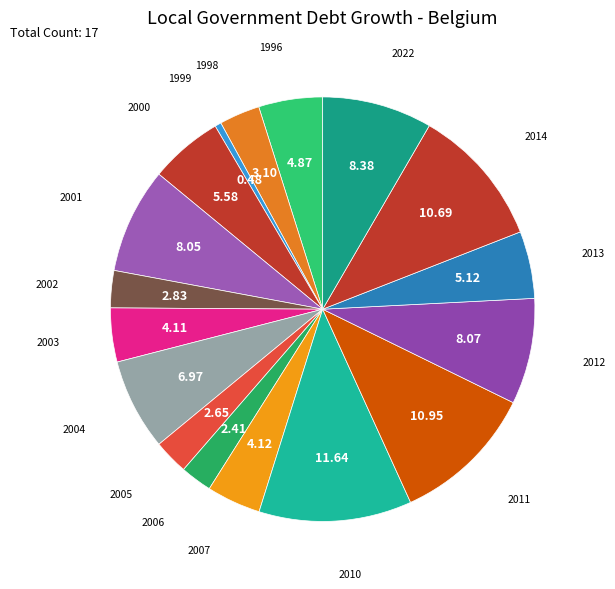

How many segments does this pie chart have?

17